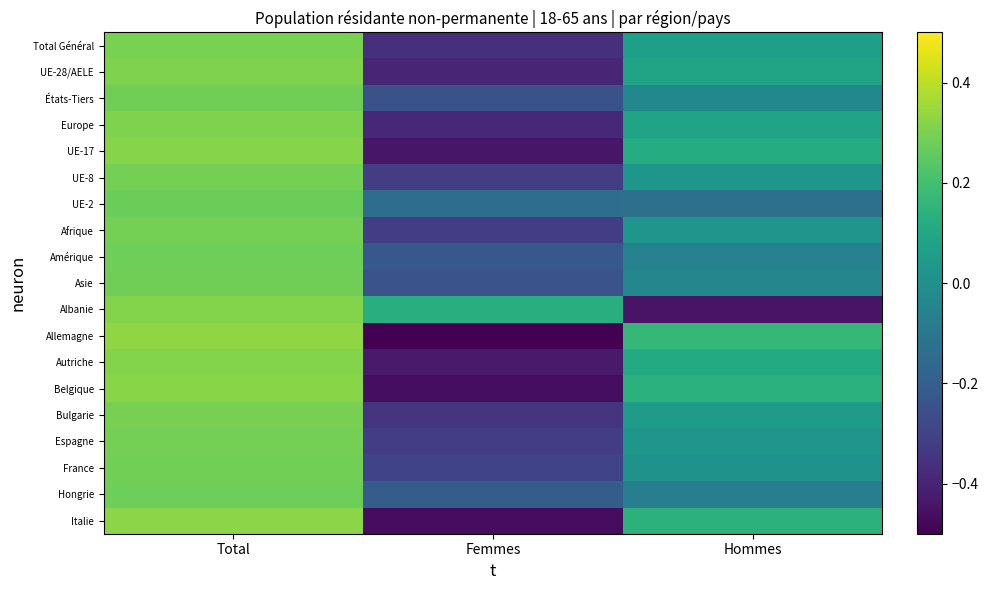

Reading left to right, transcribe all the data shown in this chart.

Total Général: Total=0.3	Femmes=-0.4	Hommes=0.1
UE-28/AELE: Total=0.3	Femmes=-0.4	Hommes=0.1
États-Tiers: Total=0.3	Femmes=-0.2	Hommes=-0.0
Europe: Total=0.3	Femmes=-0.4	Hommes=0.1
UE-17: Total=0.3	Femmes=-0.4	Hommes=0.1
UE-8: Total=0.3	Femmes=-0.3	Hommes=0.0
UE-2: Total=0.3	Femmes=-0.1	Hommes=-0.1
Afrique: Total=0.3	Femmes=-0.3	Hommes=0.0
Amérique: Total=0.3	Femmes=-0.2	Hommes=-0.1
Asie: Total=0.3	Femmes=-0.2	Hommes=-0.0
Albanie: Total=0.3	Femmes=0.1	Hommes=-0.4
Allemagne: Total=0.3	Femmes=-0.5	Hommes=0.2
Autriche: Total=0.3	Femmes=-0.4	Hommes=0.1
Belgique: Total=0.3	Femmes=-0.5	Hommes=0.1
Bulgarie: Total=0.3	Femmes=-0.3	Hommes=0.1
Espagne: Total=0.3	Femmes=-0.3	Hommes=0.0
France: Total=0.3	Femmes=-0.3	Hommes=0.0
Hongrie: Total=0.3	Femmes=-0.2	Hommes=-0.1
Italie: Total=0.3	Femmes=-0.5	Hommes=0.1